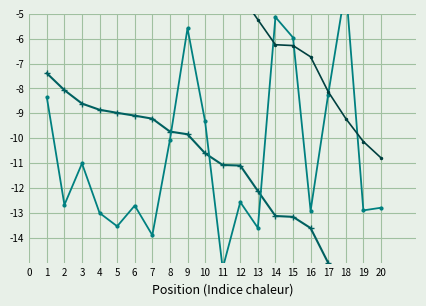

What is the difference between the maximum and minimum values in the Gap to P1 (norm) series?

10.3